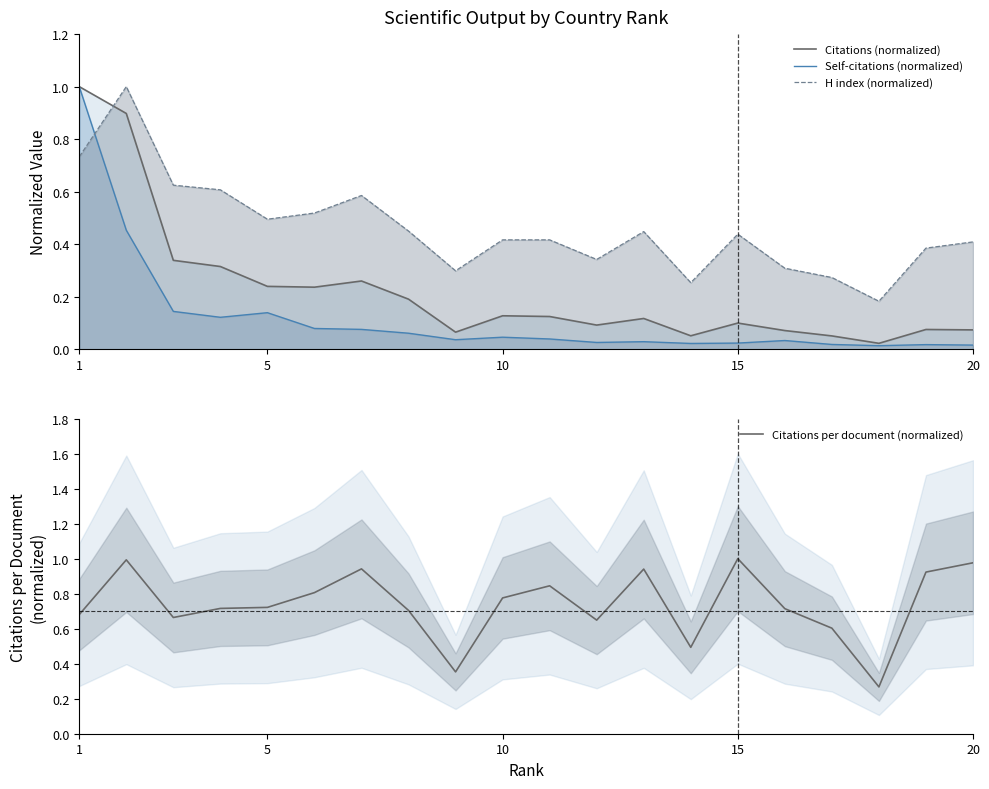

True or false: Citations per document (normalized) has a value of 0.2 at 5.

False